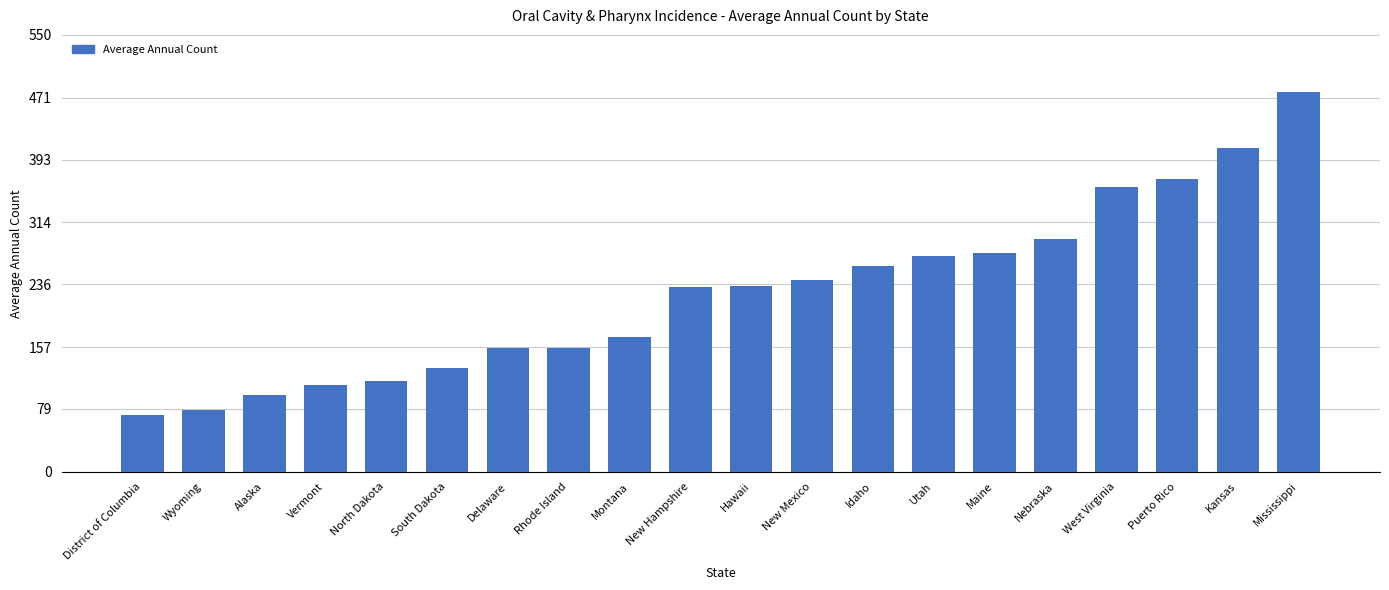

Count the number of data series in this chart.

1